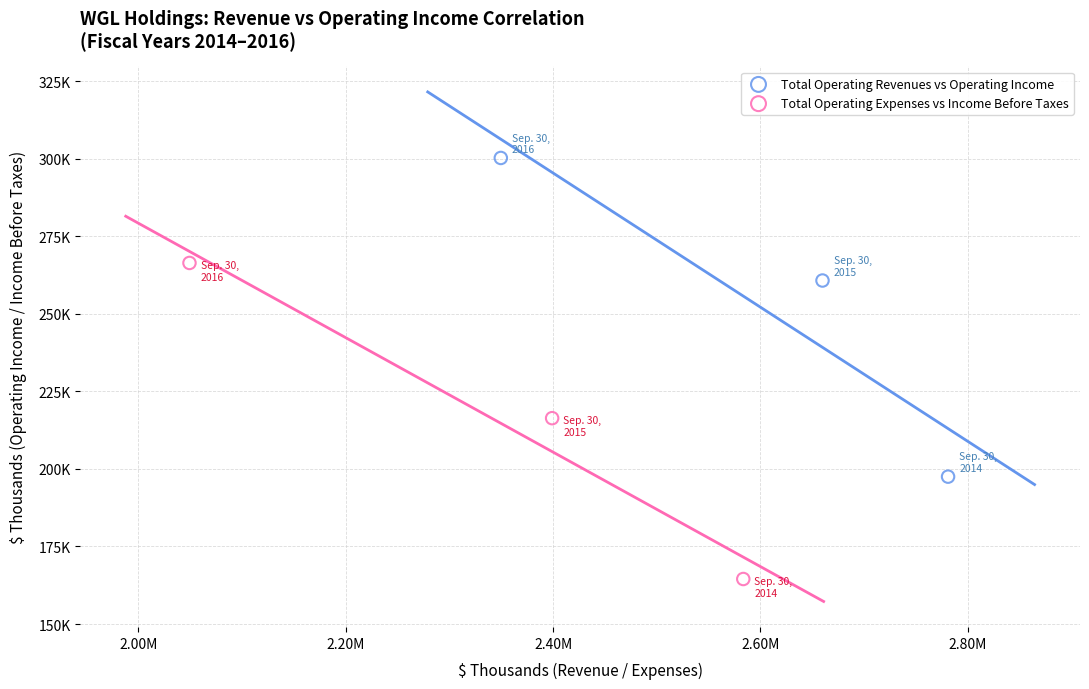

Which series contains the highest Y value?

Total Operating Revenues vs Operating Income